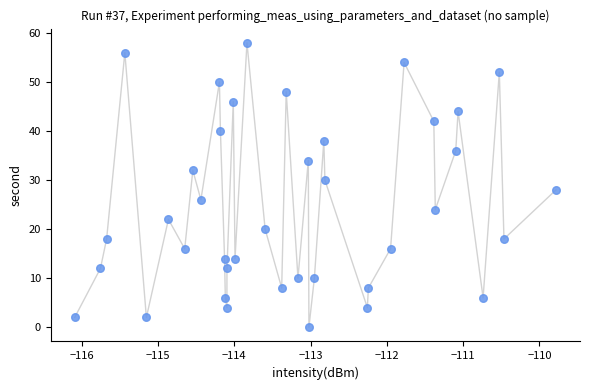

What is the range of Y values (max minus min)?

58